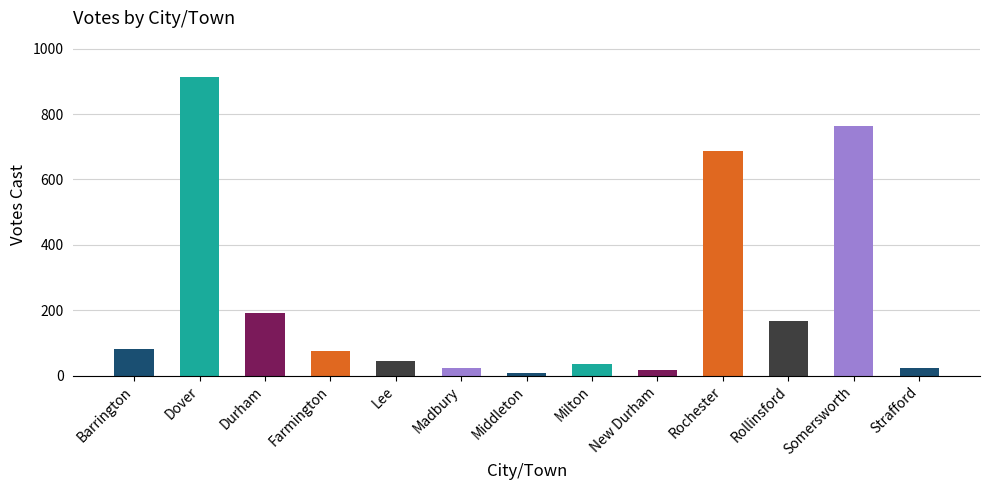

What is the value of the 9th bar from the left?

17